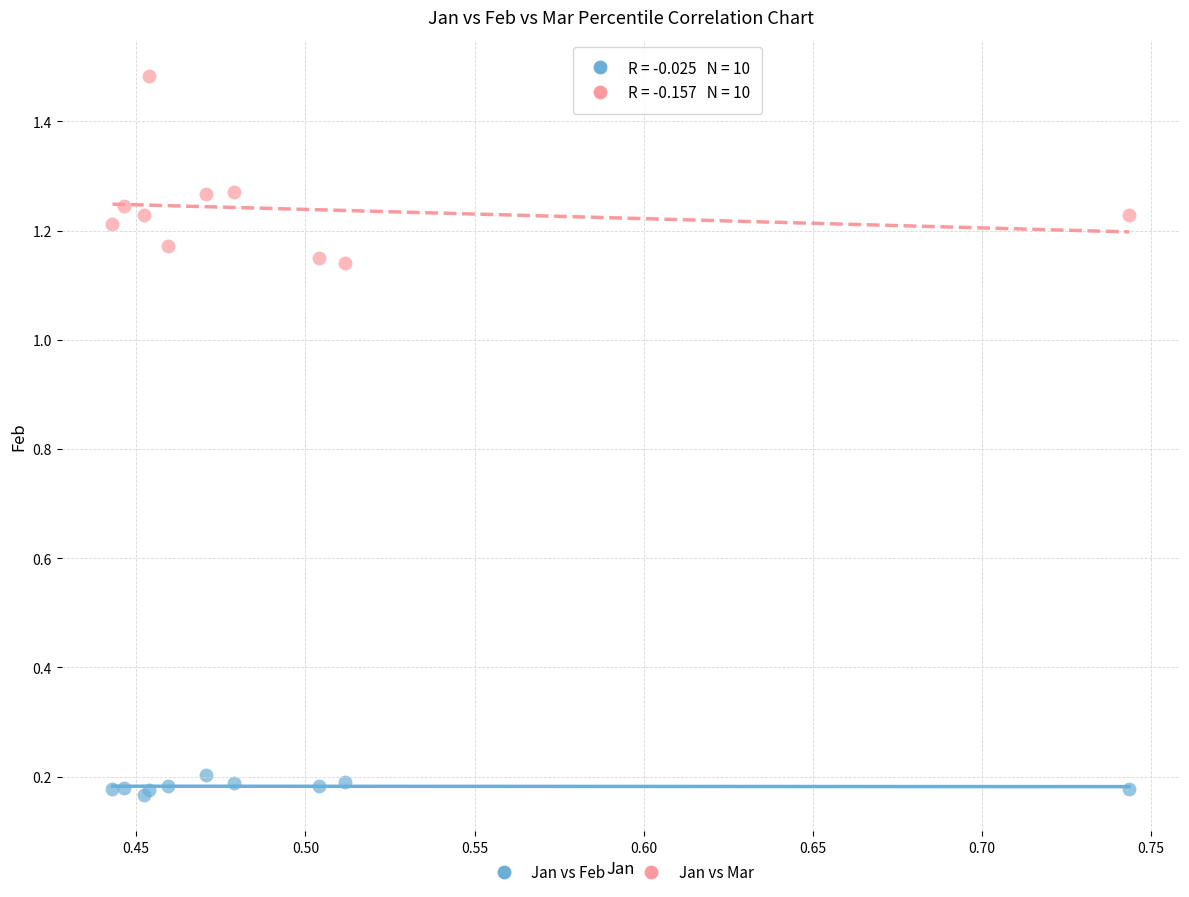

Which series has the largest Y range (max minus min)?

Jan vs Mar